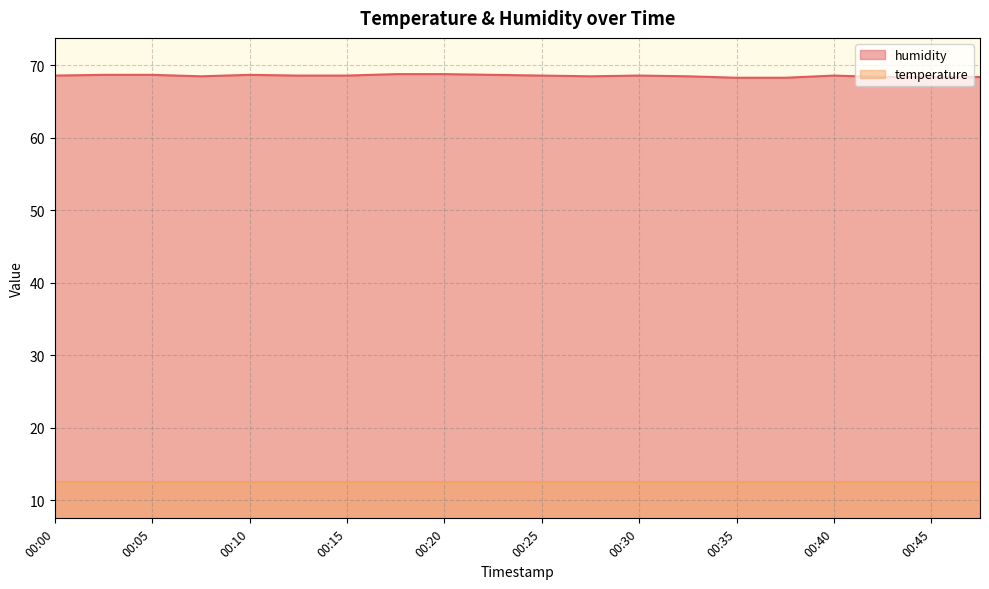

True or false: there are more than 2 points higher than both neighbors.

True